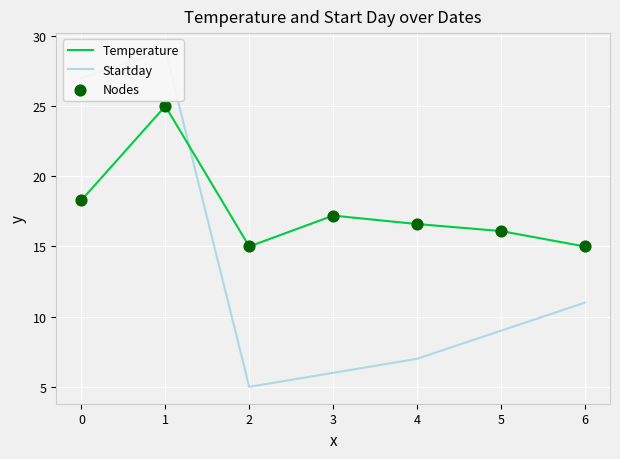

What is the lowest value of the Temperature series?

15.0